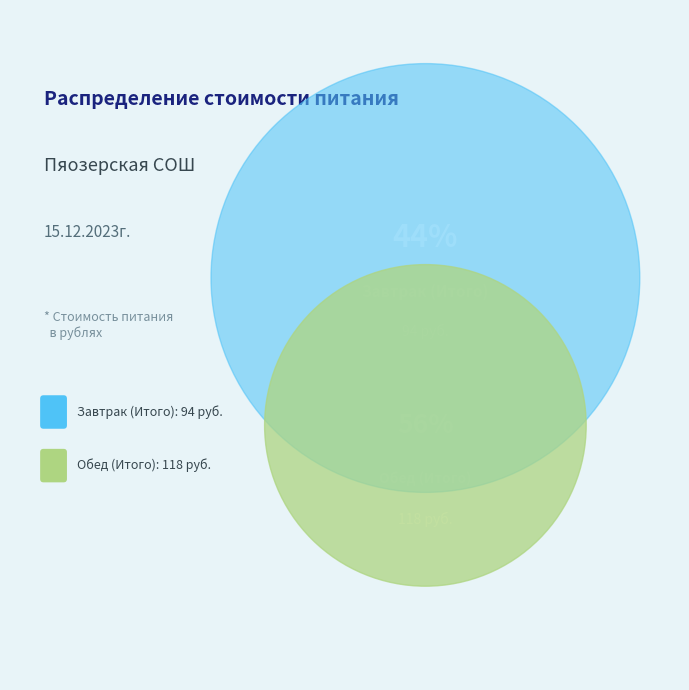

What is the largest slice in the pie chart?

Обед (Итого)